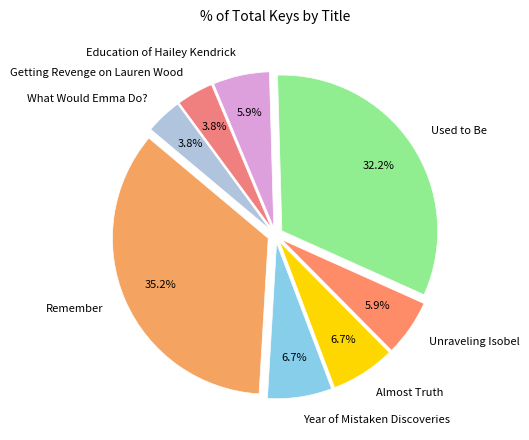

To the nearest percent, what is the difference between the What Would Emma Do? and Unraveling Isobel slice percentages?

2%